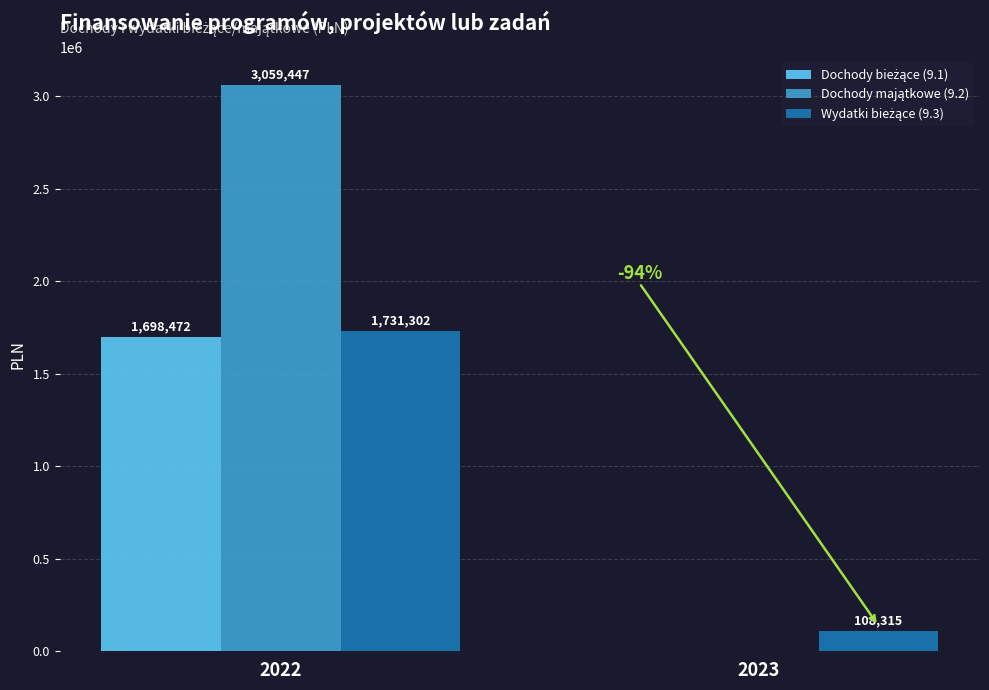

At which category is the sum across all series the highest?

2022